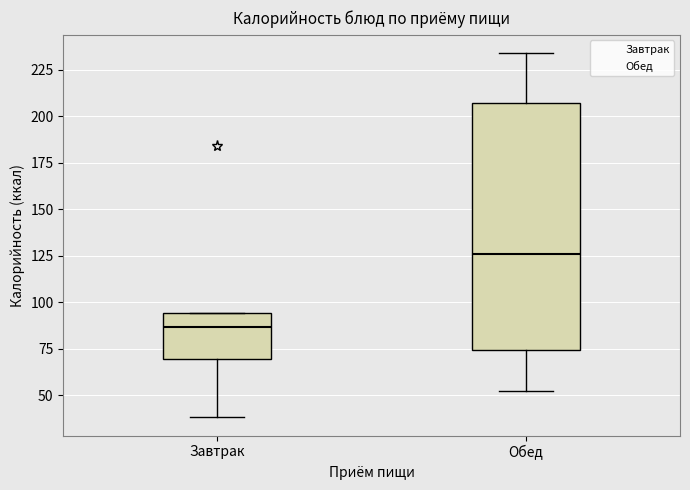

Comparing the boxes themselves (not the whiskers), which one is the tallest?

Обед